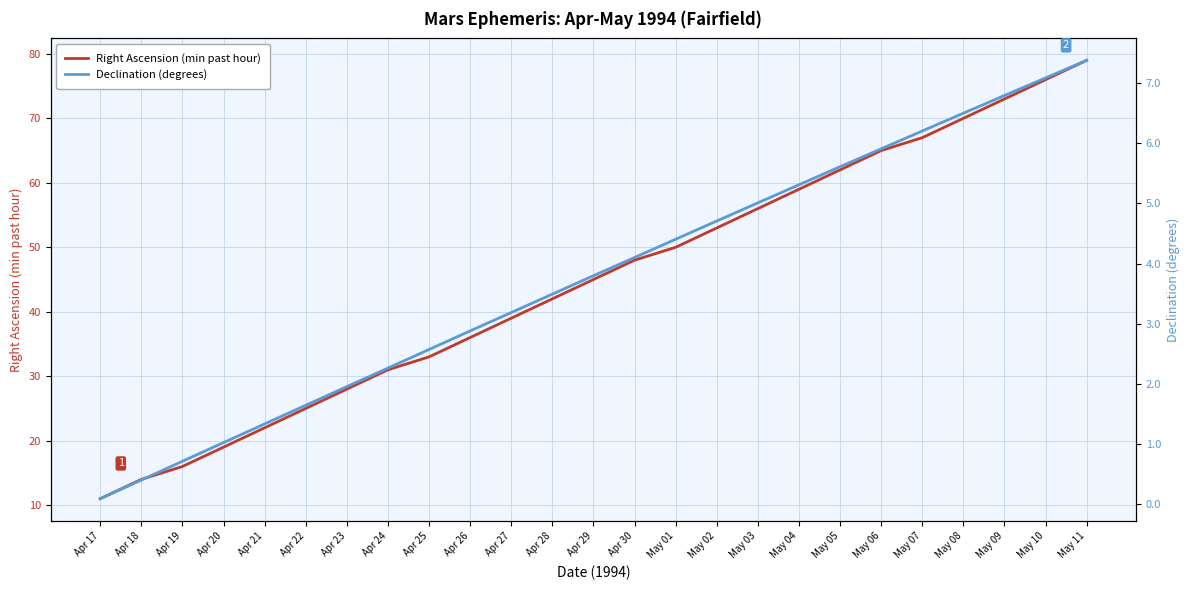

What is the highest value of the Declination (degrees) series?

7.4